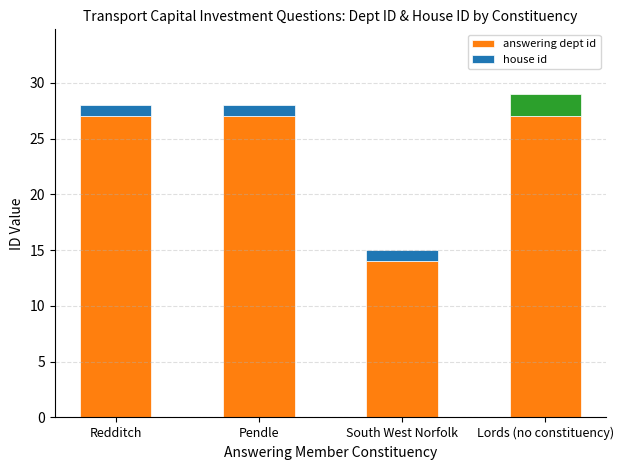

What are all the series names shown in the legend?

answering dept id, house id